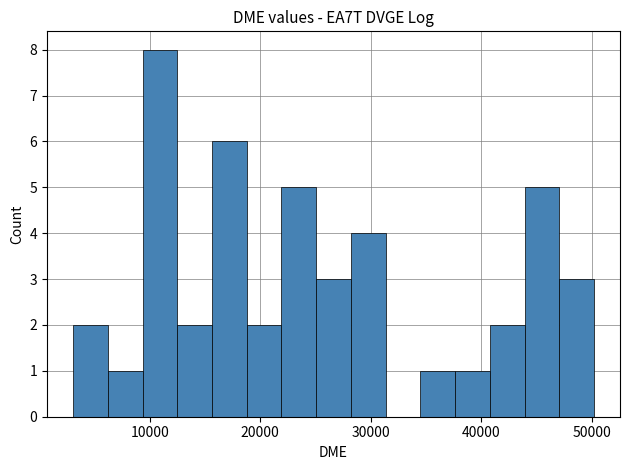

Around what value on the x-axis is the tallest bar? Give the approximate position of its centre, as read against the axis.

11000